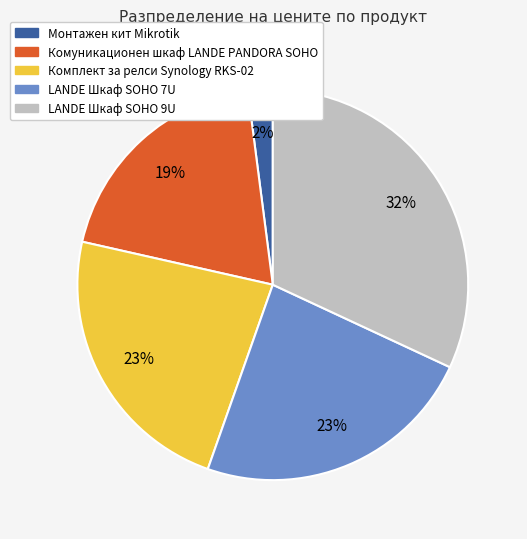

Combined, do Монтажен кит Mikrotik and LANDE Шкаф SOHO 9U account for over 50%?

No